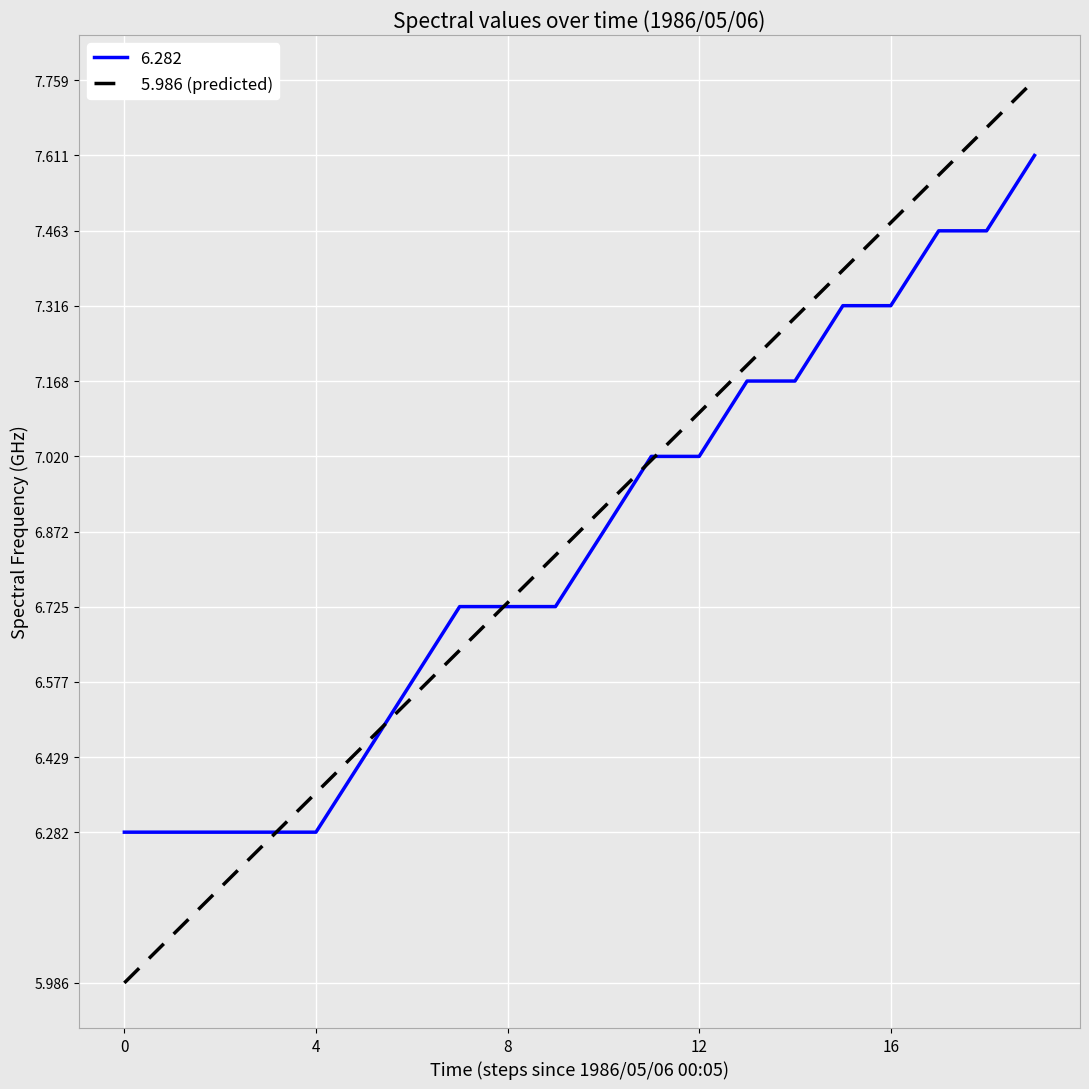

Which series has the largest range (max minus min)?

5.986 (predicted)